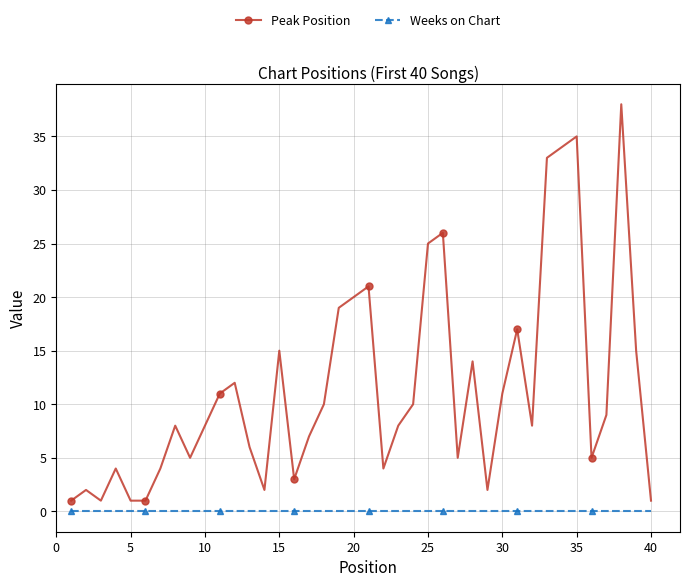

Which series has the largest range (max minus min)?

Peak Position